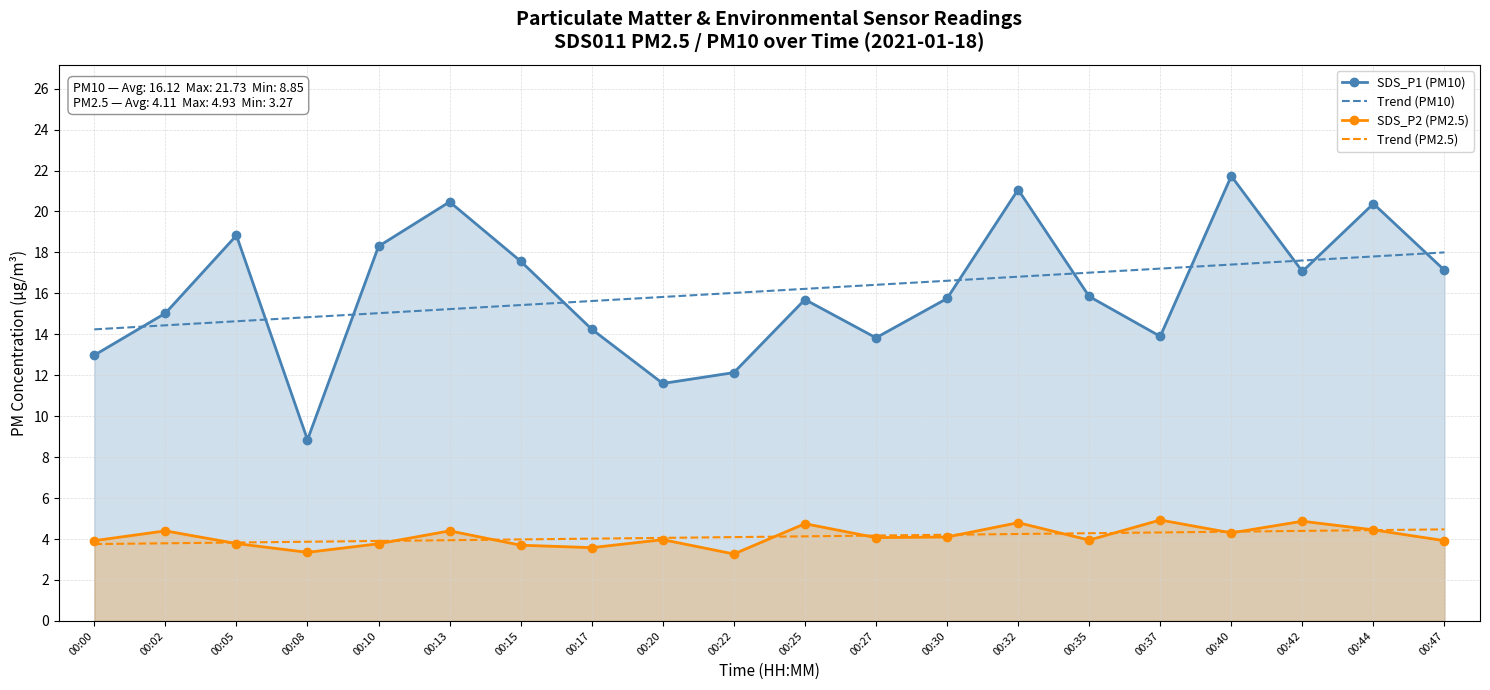

Is it true that Trend (PM2.5) equals 2.8 at 00:27?

False